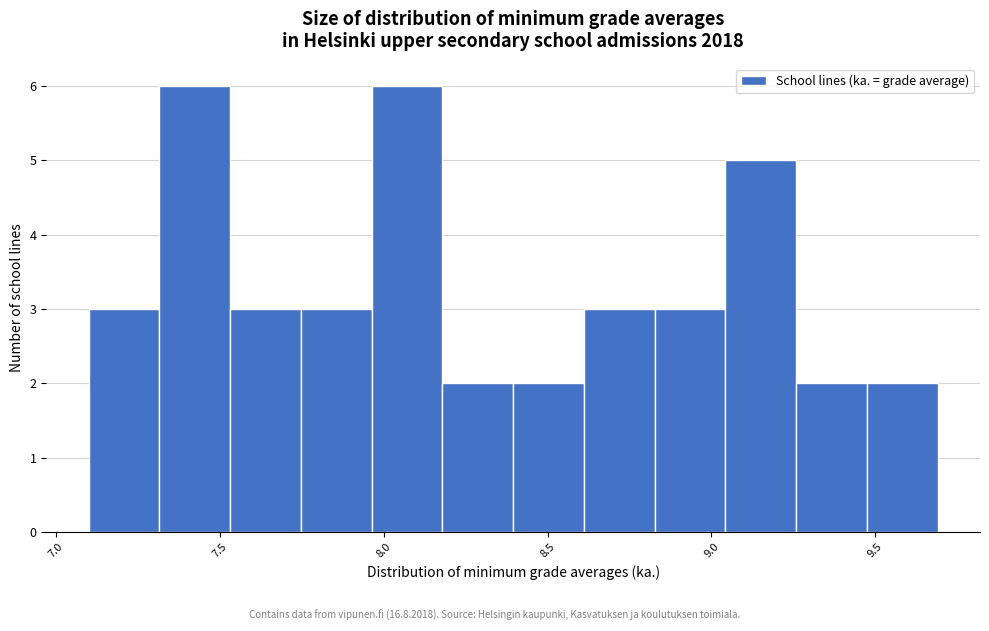

Reading left to right, list every bar in this chart as the range it spans on the x-axis followed by its height. Neither the bar edges nor the heights are printed on the chart, so give them approximately, as read against the axes.

7.10 to 7.30: 3
7.30 to 7.55: 6
7.55 to 7.75: 3
7.75 to 7.95: 3
7.95 to 8.20: 6
8.20 to 8.40: 2
8.40 to 8.60: 2
8.60 to 8.85: 3
8.85 to 9.05: 3
9.05 to 9.25: 5
9.25 to 9.45: 2
9.45 to 9.70: 2